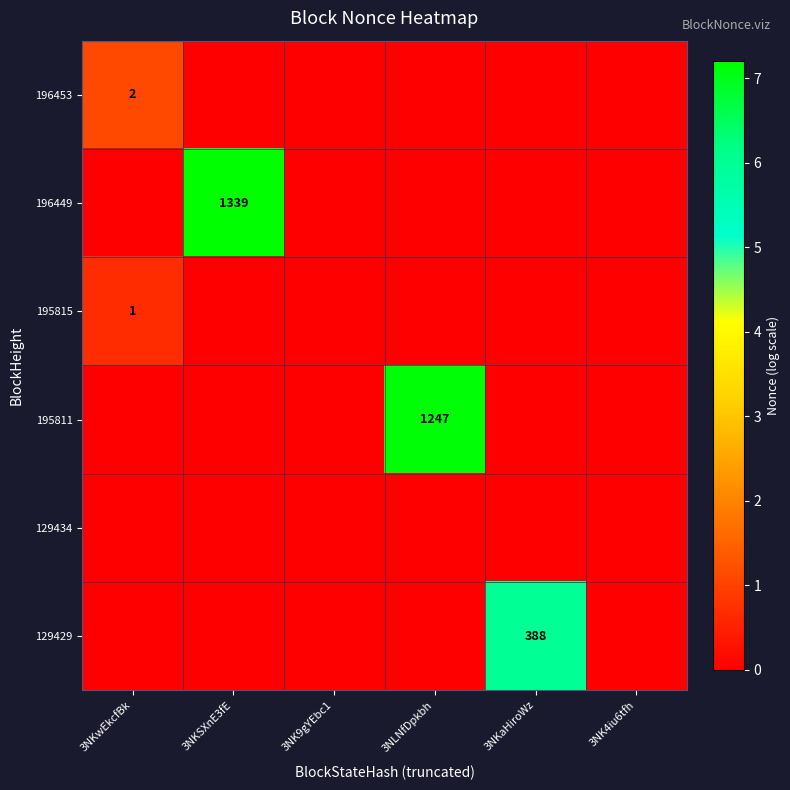

Is it true that 196449 equals 1339 at 3NKSXnE3fE?

True